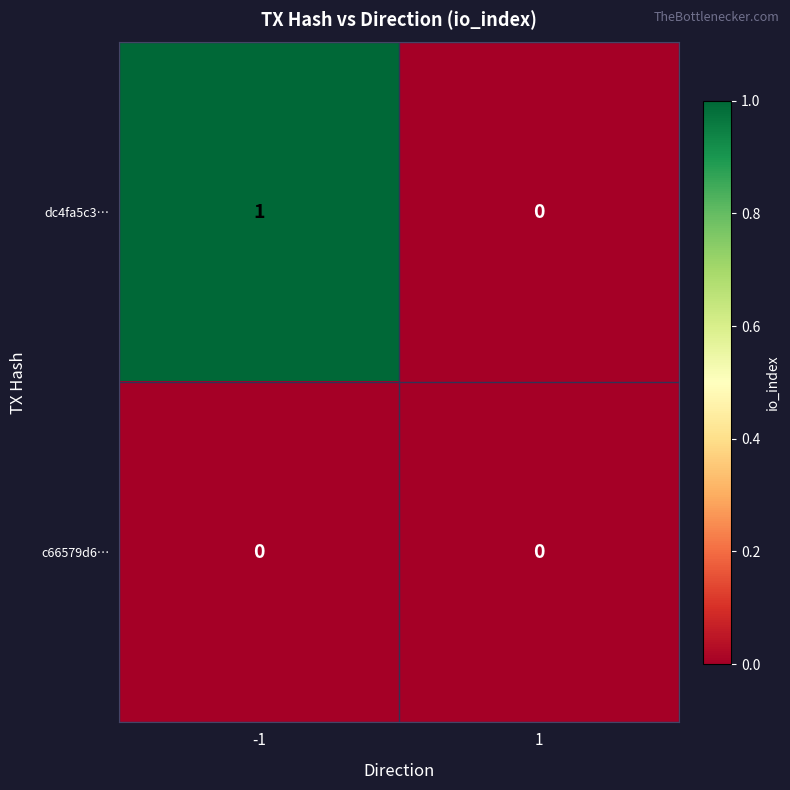

At which category is the sum across all series the highest?

-1